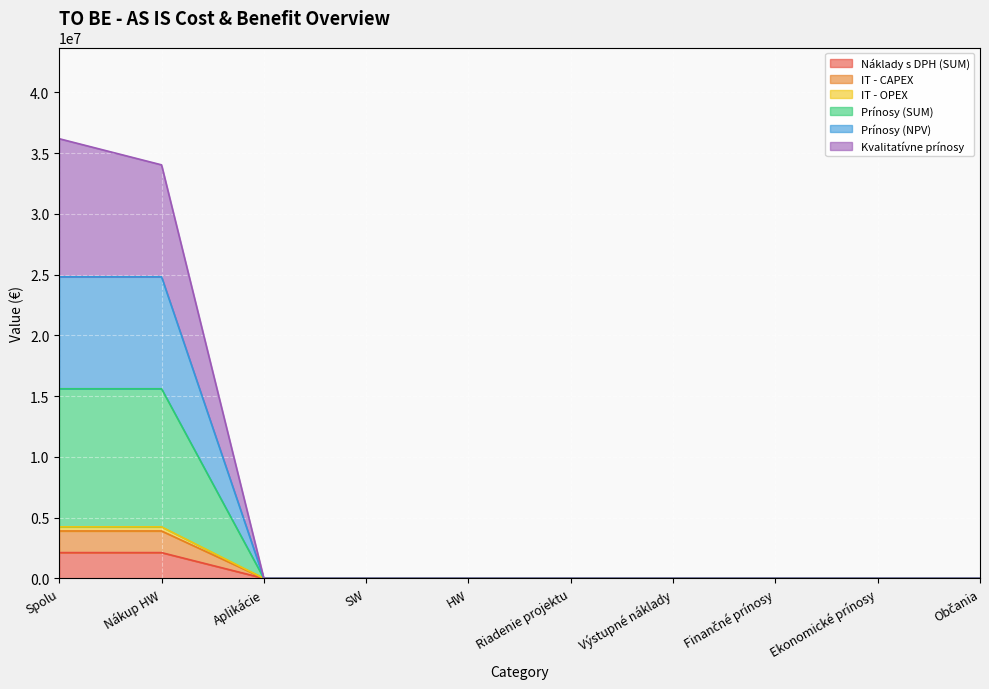

The value of IT - OPEX at Občania is 2300130.3. True or false?

False